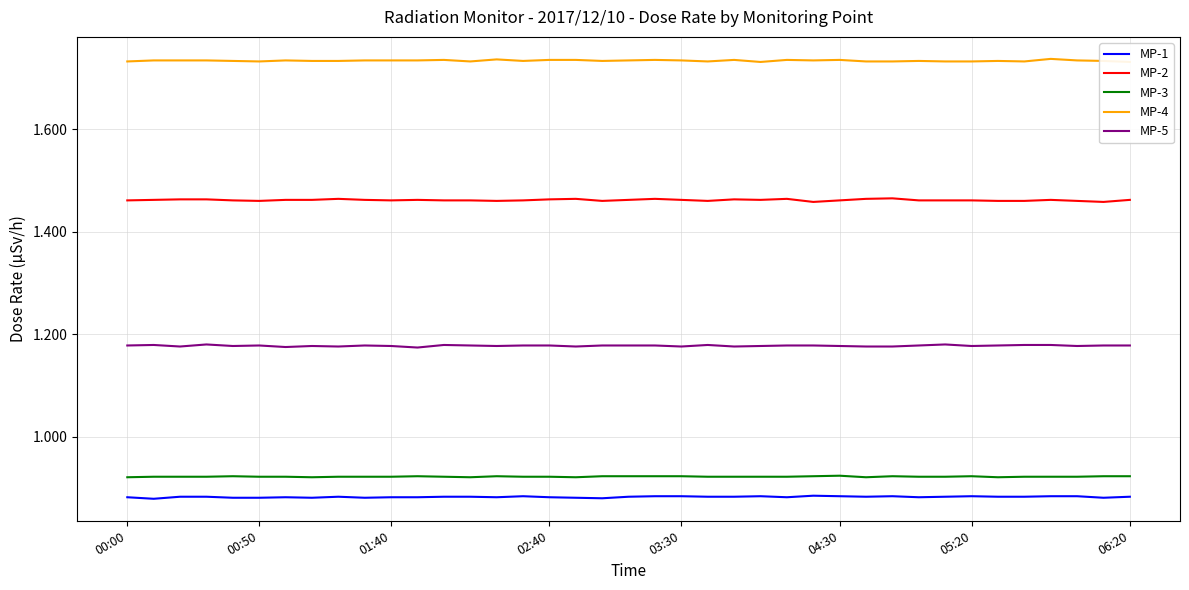

At how many categories does at least one series exceed 1?

39